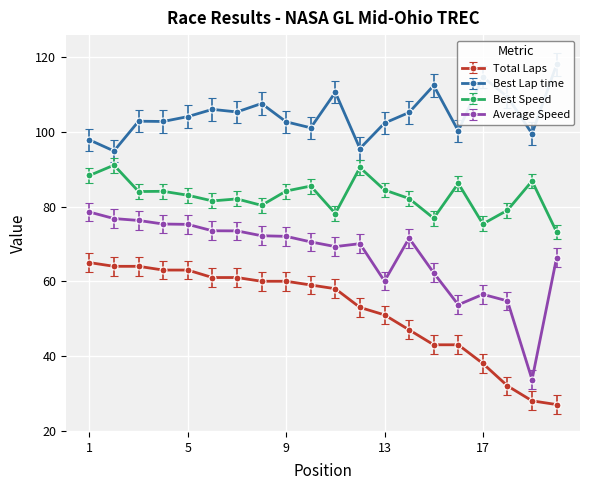

True or false: Average Speed has a value of 106.0 at 2.

False